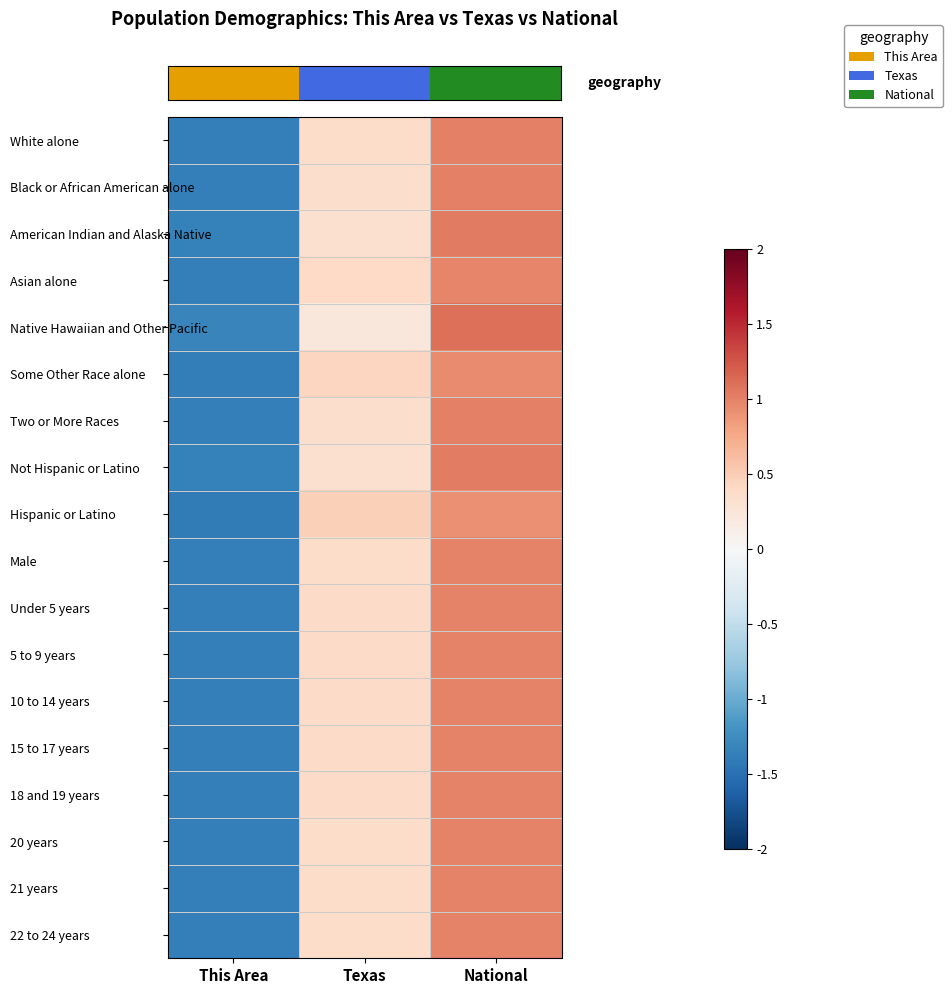

At which category is the sum across all series the highest?

National